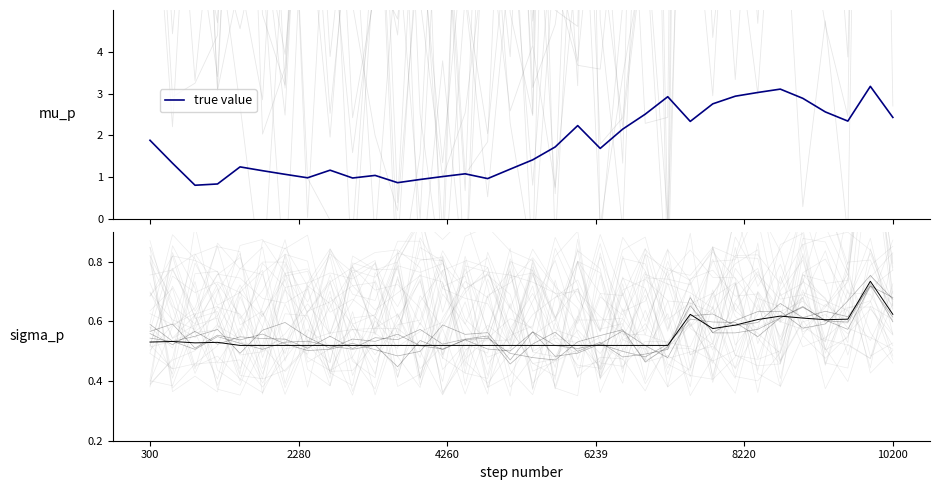

True or false: SK=>CZ and true value cross at least once.

False